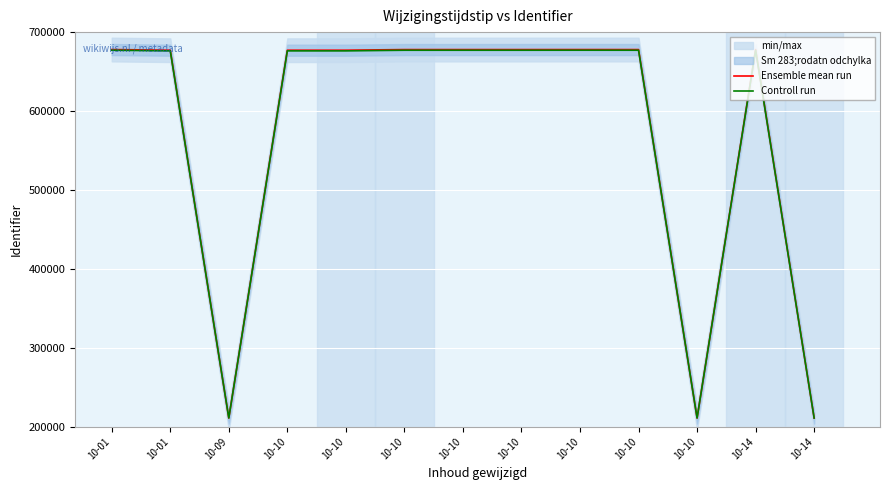

What is the approximate value of Ensemble mean run at 10-10?

677884.0